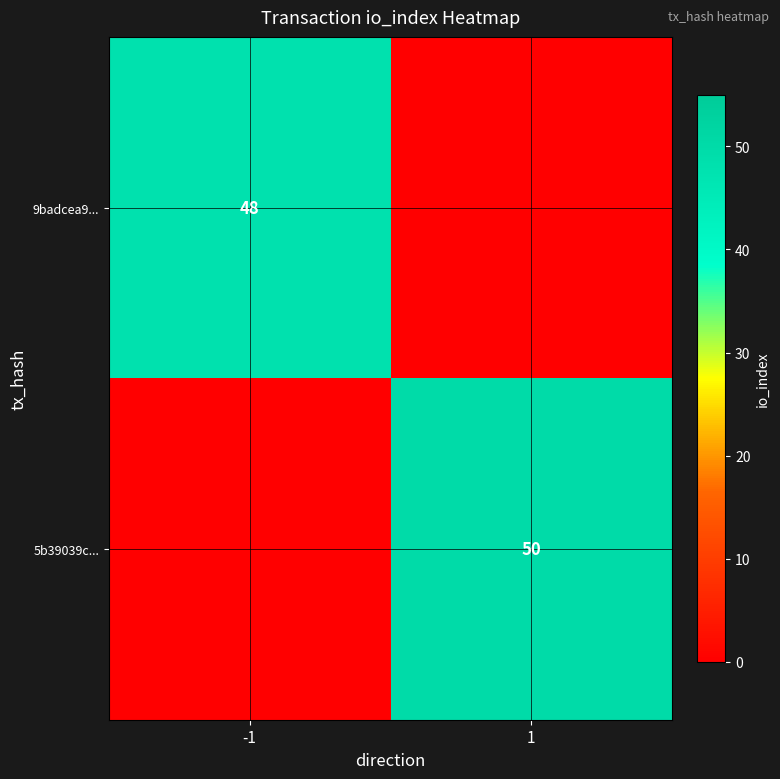

The 9badcea9... series shows 48 at -1. True or false?

True